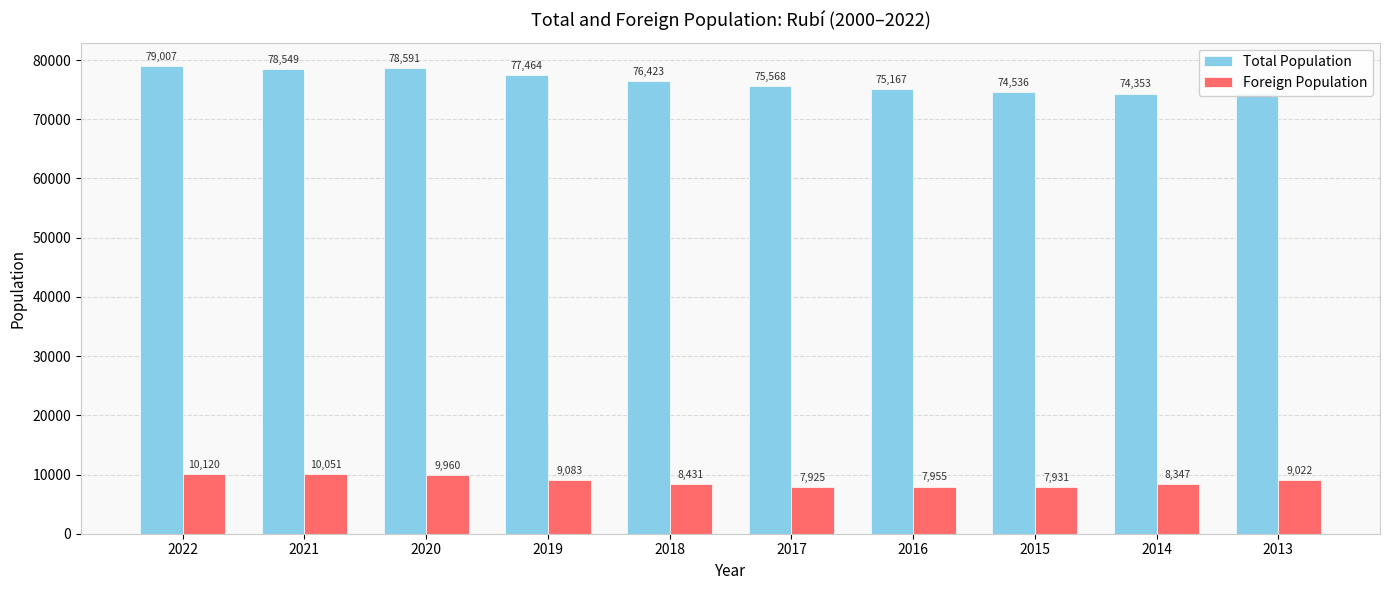

What is the lowest value of the Foreign Population series?

7925